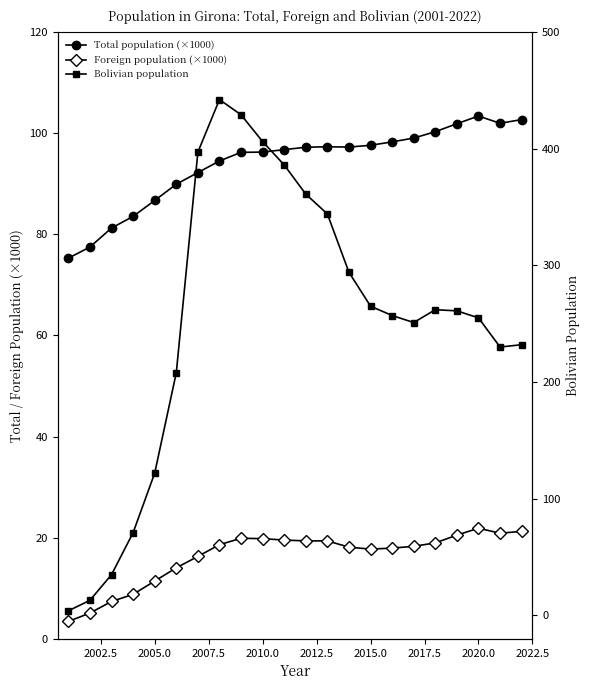

True or false: Foreign population (×1000) and Bolivian population cross at least once.

False